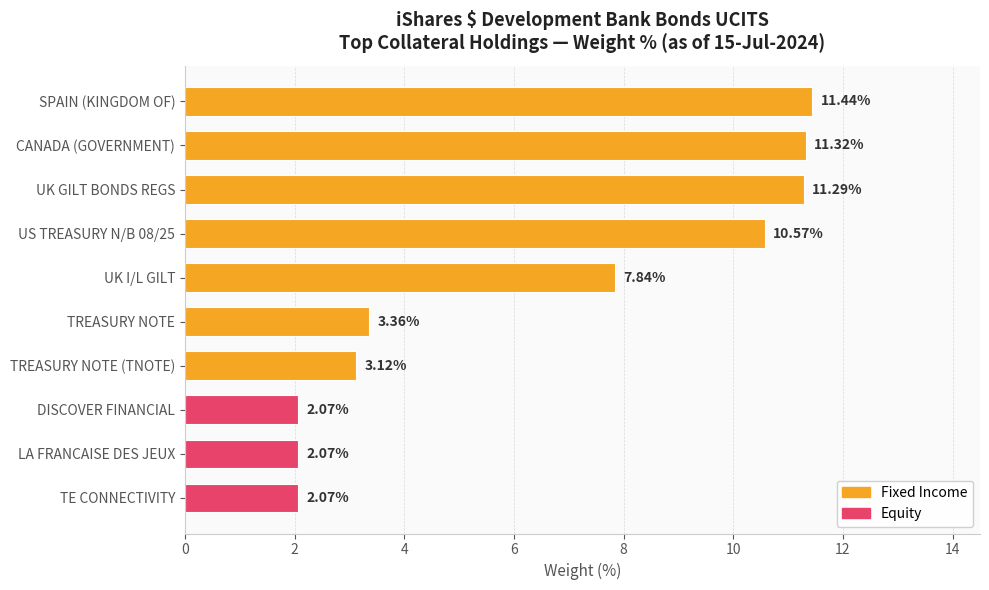

At which label is the value closest to 6?

UK I/L GILT